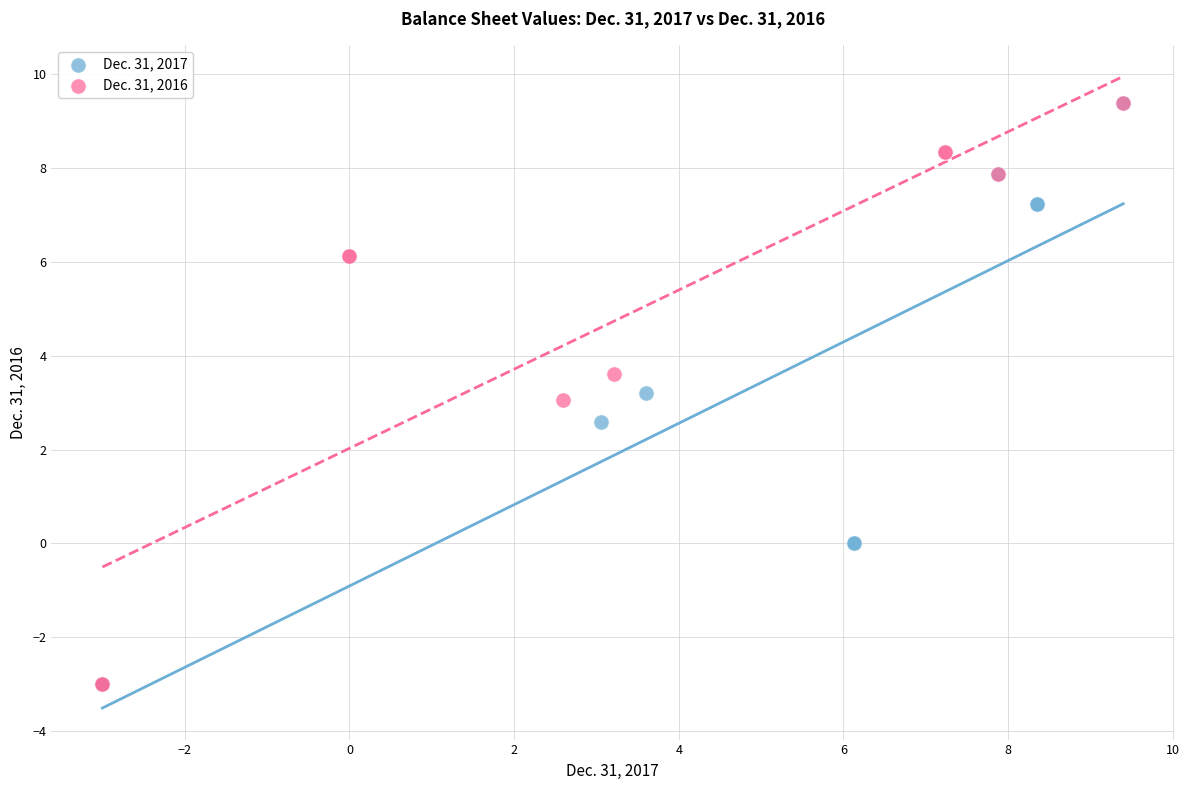

What are all the series names shown in the legend?

Dec. 31, 2017, Dec. 31, 2016